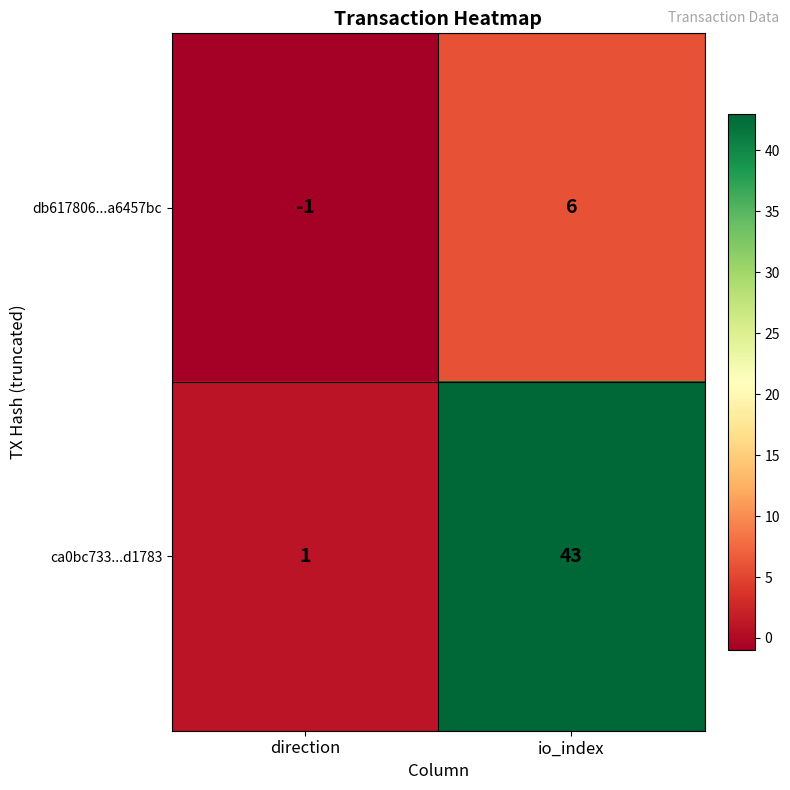

At how many categories does at least one series exceed 15?

1